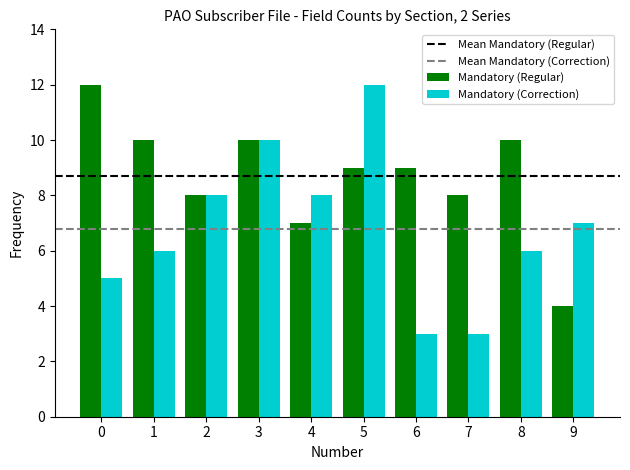

Which series has the largest total across all categories?

Mandatory (Regular)